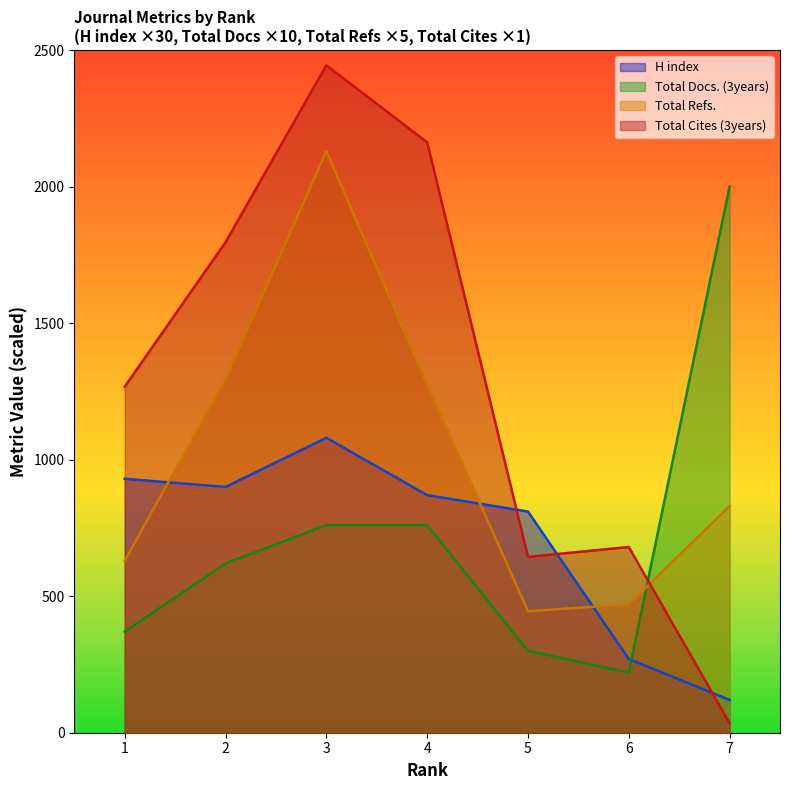

At how many categories does at least one series exceed 450?

7